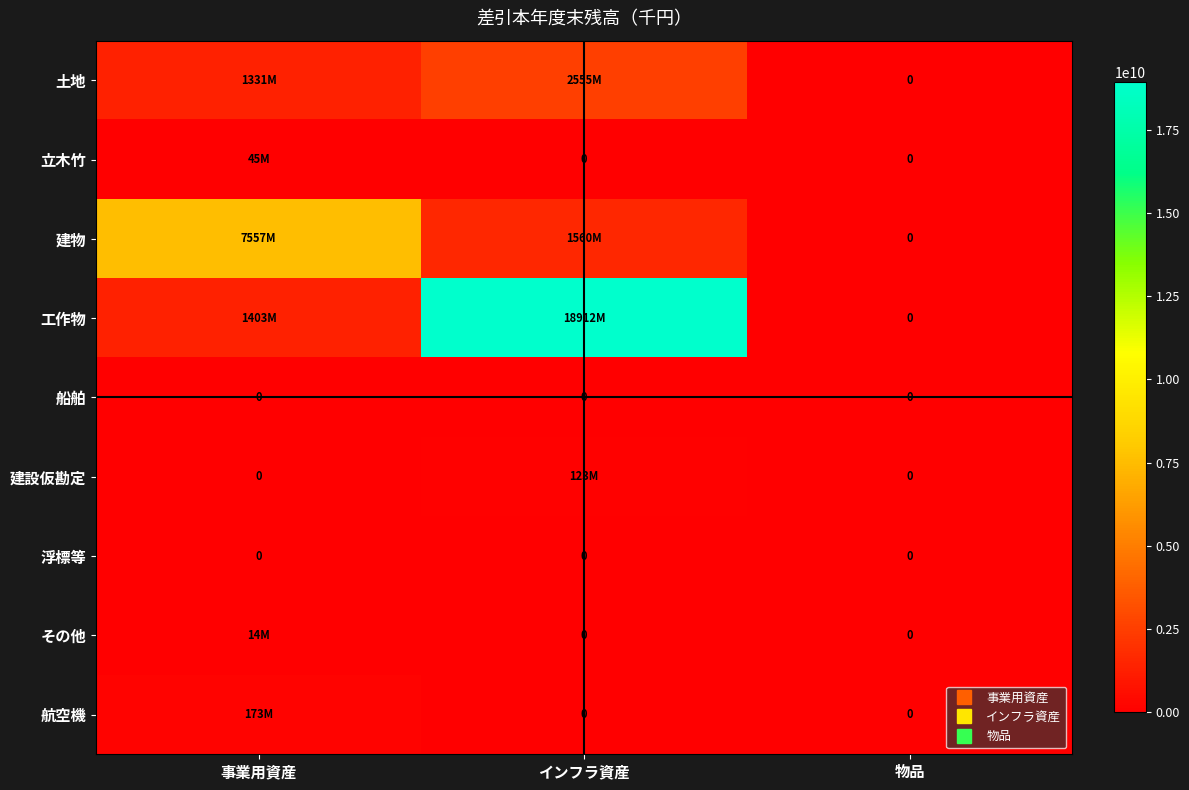

Which series changed the most between 事業用資産 and 物品?

建物